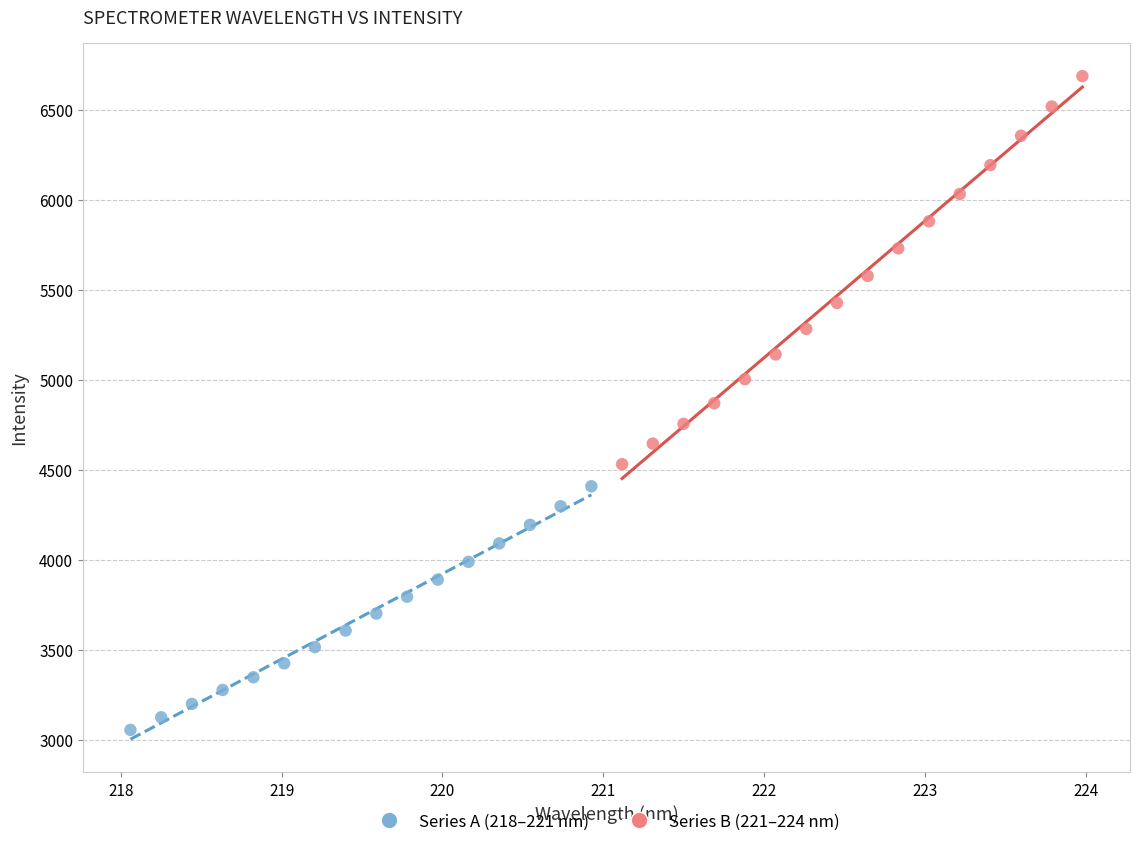

Which series has the widest spread of Y values?

Series B (221–224 nm)